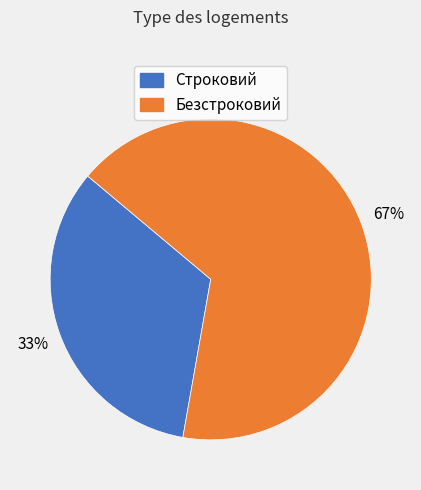

Is the sum of Безстроковий and Строковий greater than half?

Yes